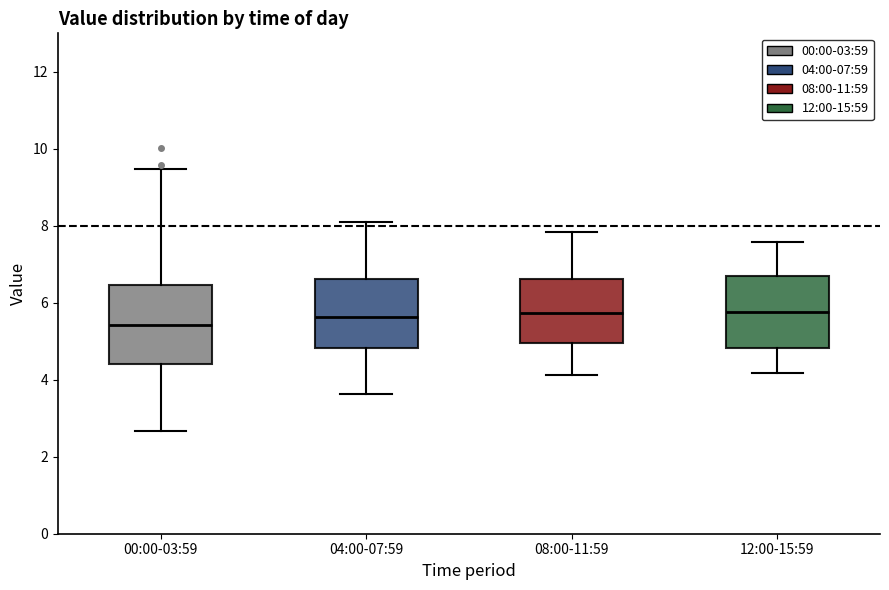

Where is the upper edge of the box for 04:00-07:59 on the y-axis? The values are not printed on the chart, so give them approximately, as read against the axis.

6.6